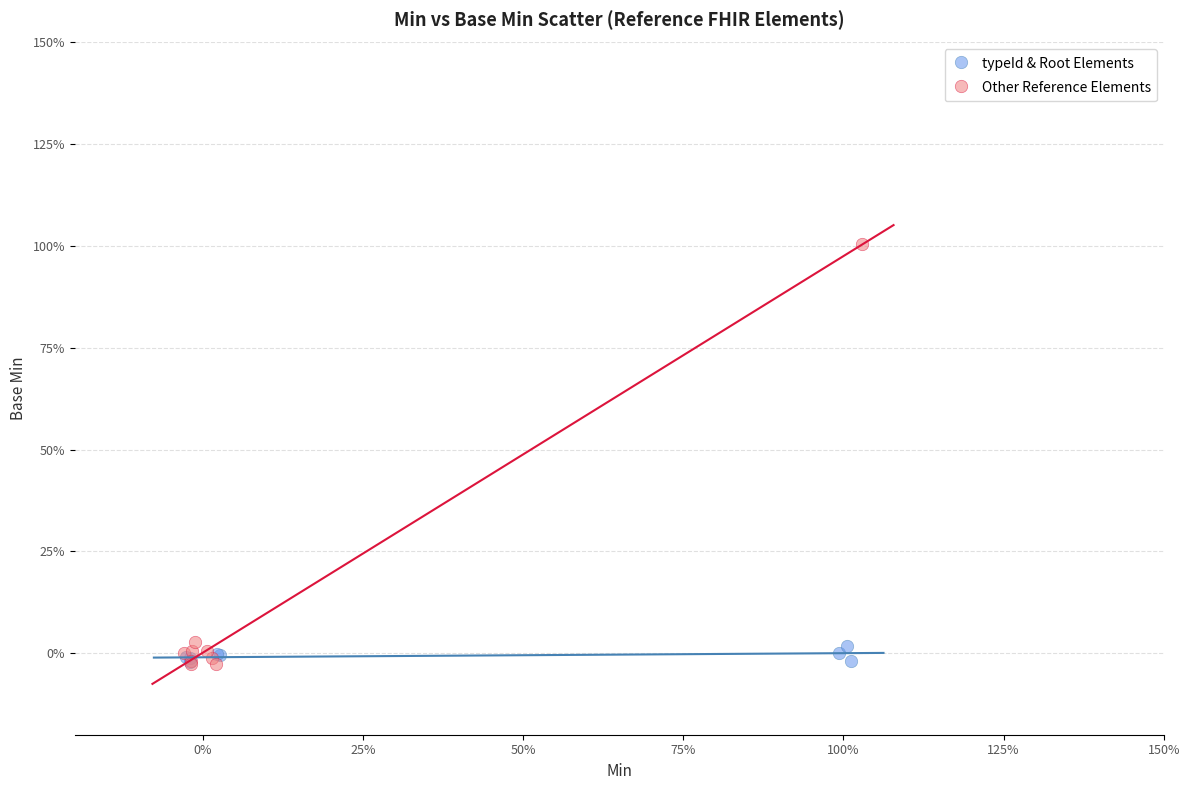

Which series has the widest spread of Y values?

Other Reference Elements